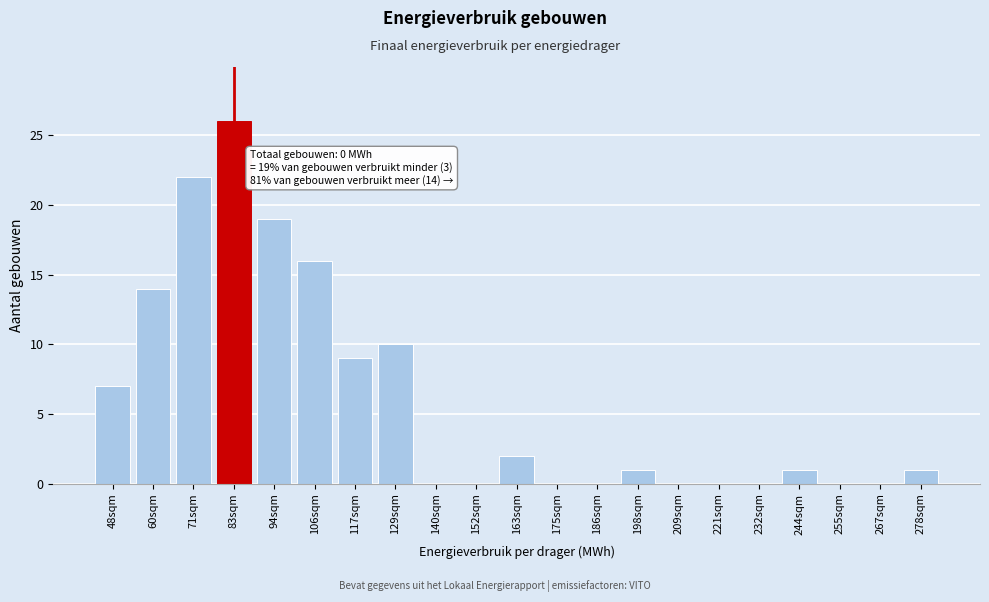

Reading left to right, extract all data points from this chart.

48sqm=7	60sqm=14	71sqm=22	83sqm=26	94sqm=19	106sqm=16	117sqm=9	129sqm=10	140sqm=0	152sqm=0	163sqm=2	175sqm=0	186sqm=0	198sqm=1	209sqm=0	221sqm=0	232sqm=0	244sqm=1	255sqm=0	267sqm=0	278sqm=1